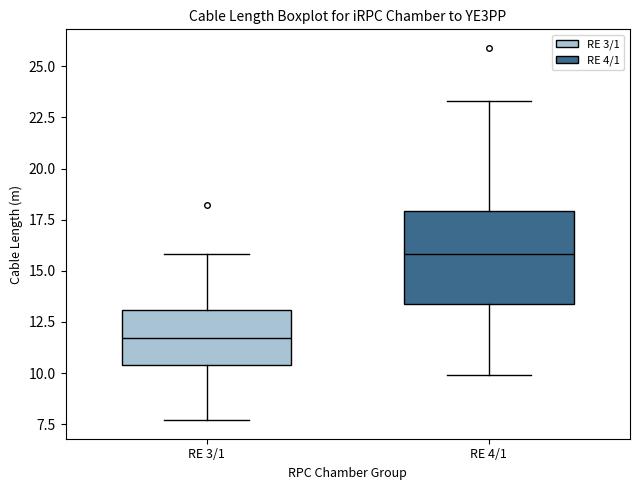

Which box's median line is the highest?

RE 4/1